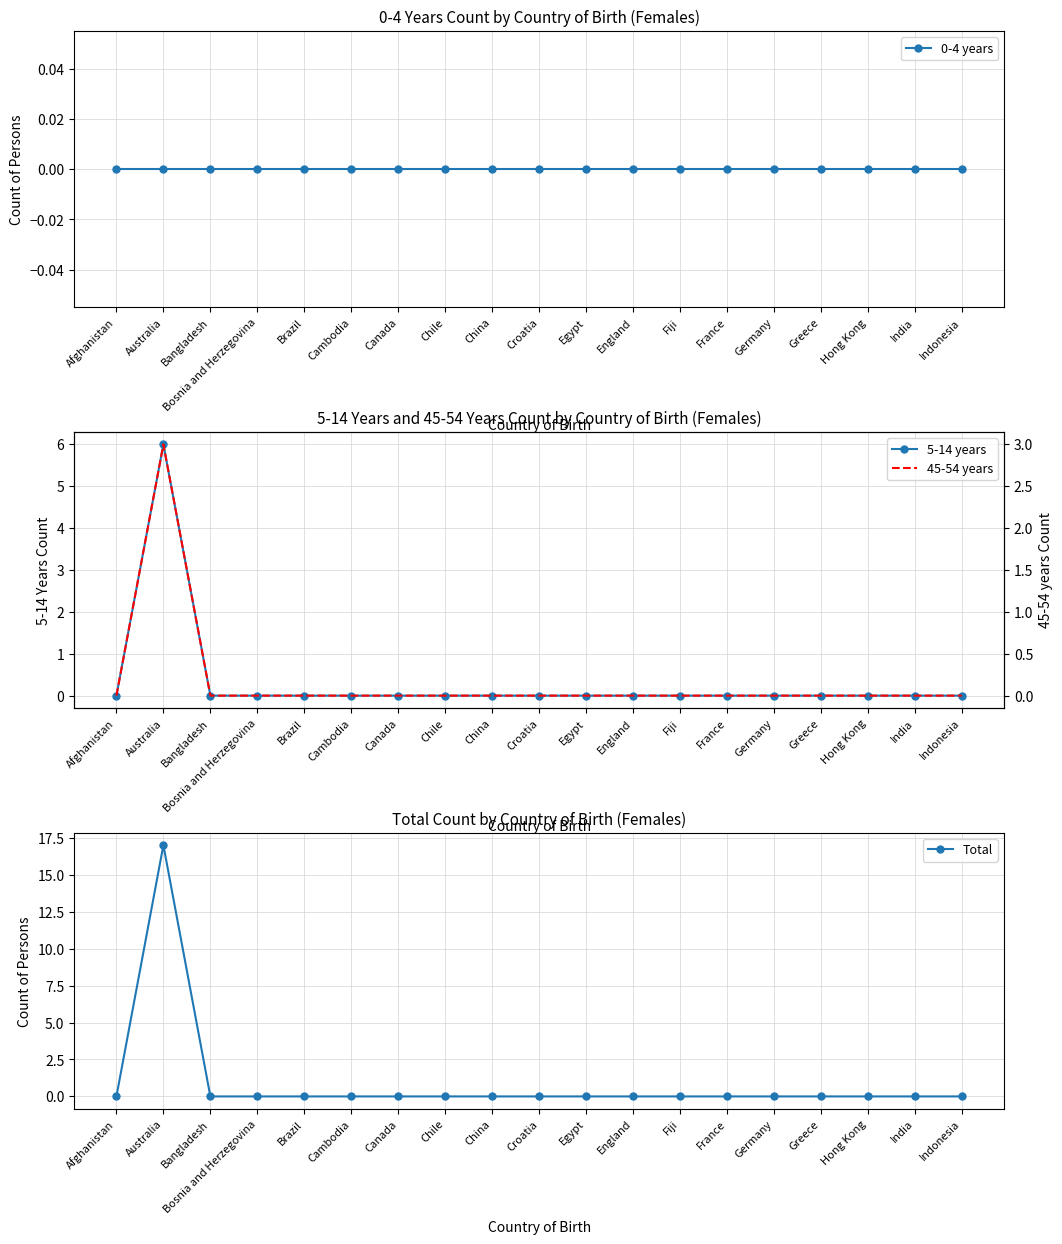

Does the chart have visible grid lines?

Yes